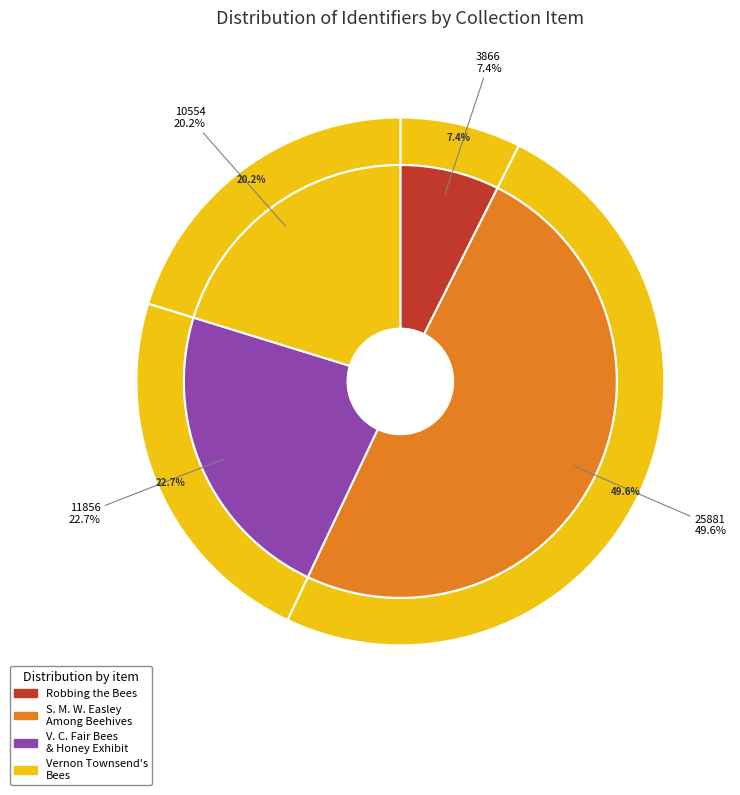

Is Ventura County Fair Bees and Honey Exhibit the majority of the pie?

No